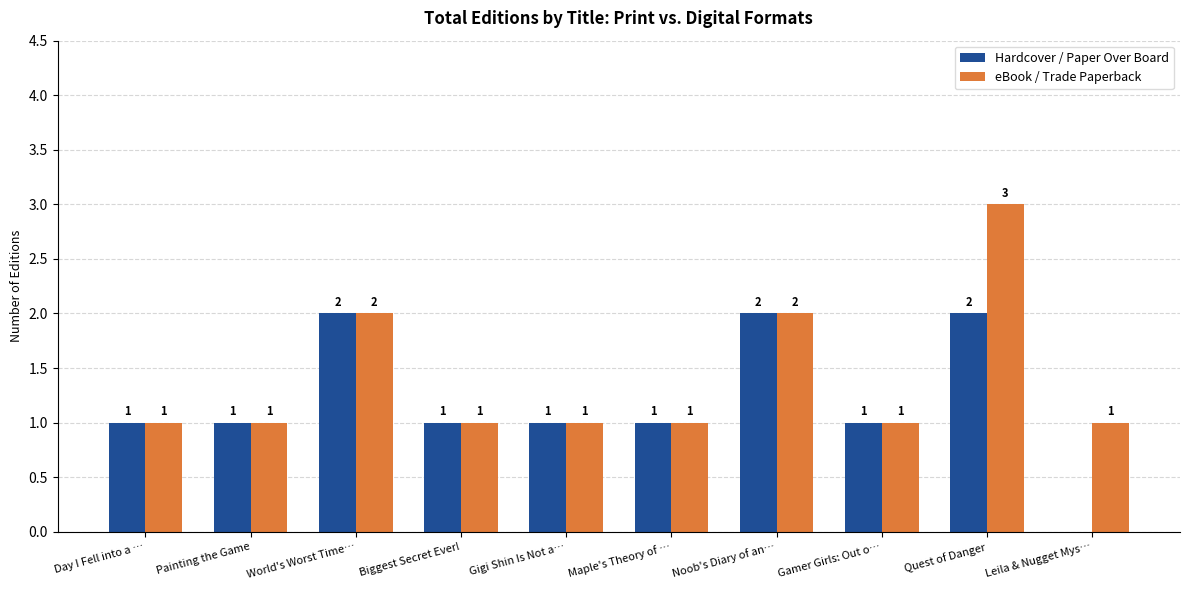

Is it true that eBook / Trade Paperback equals 1 at World's Worst Time…?

False